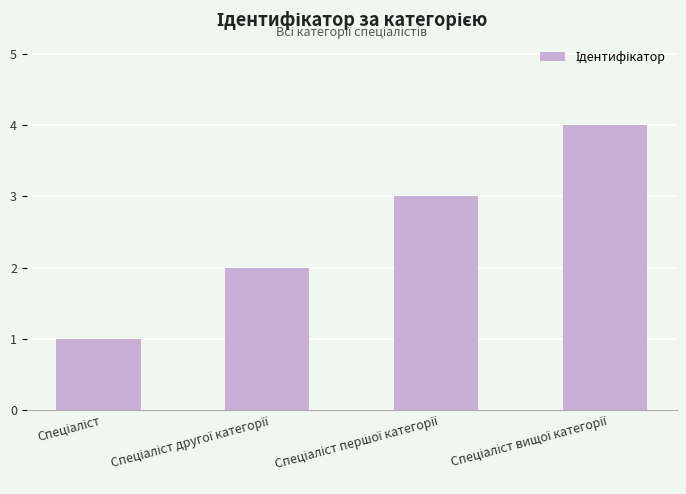

How many bars are there in total?

4